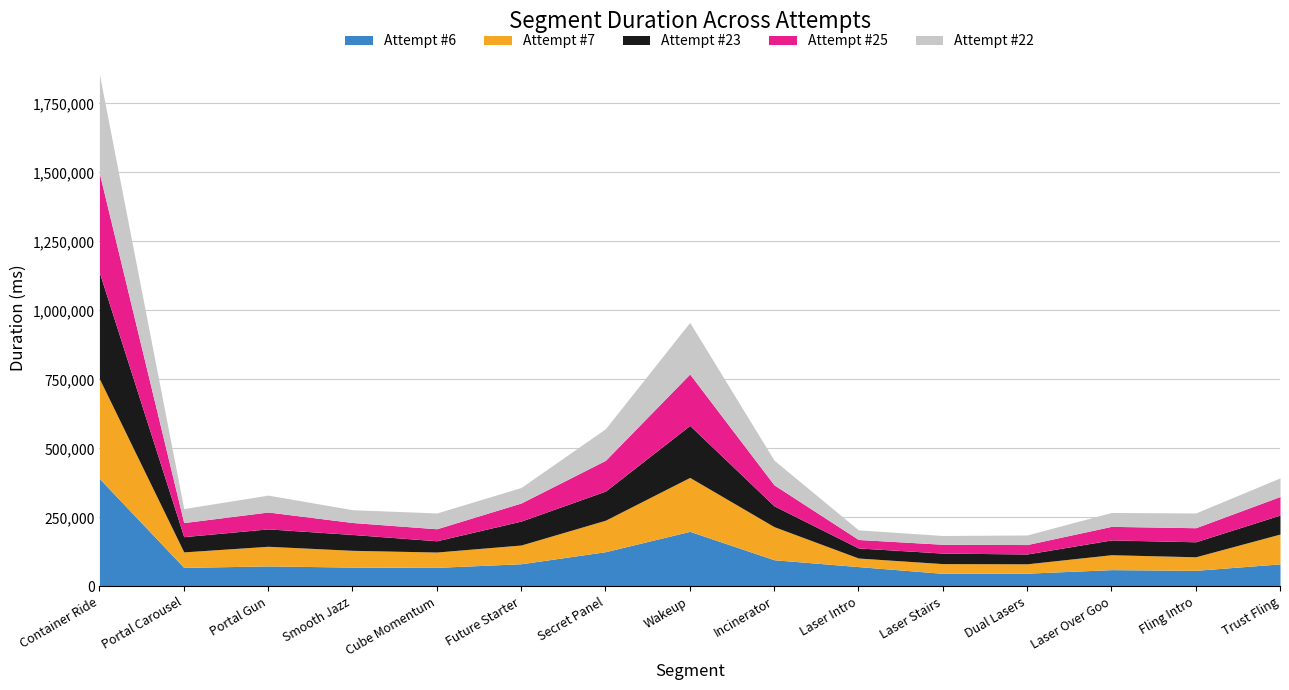

Where is Attempt #22 nearest to the value 195320?

Wakeup